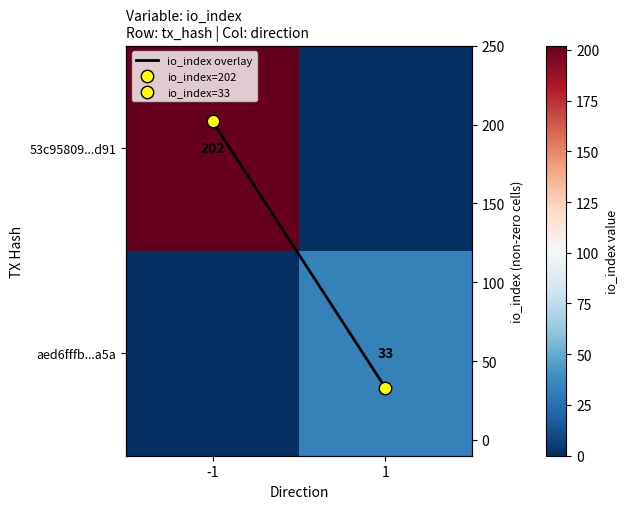

What is the maximum value shown in the chart?

202